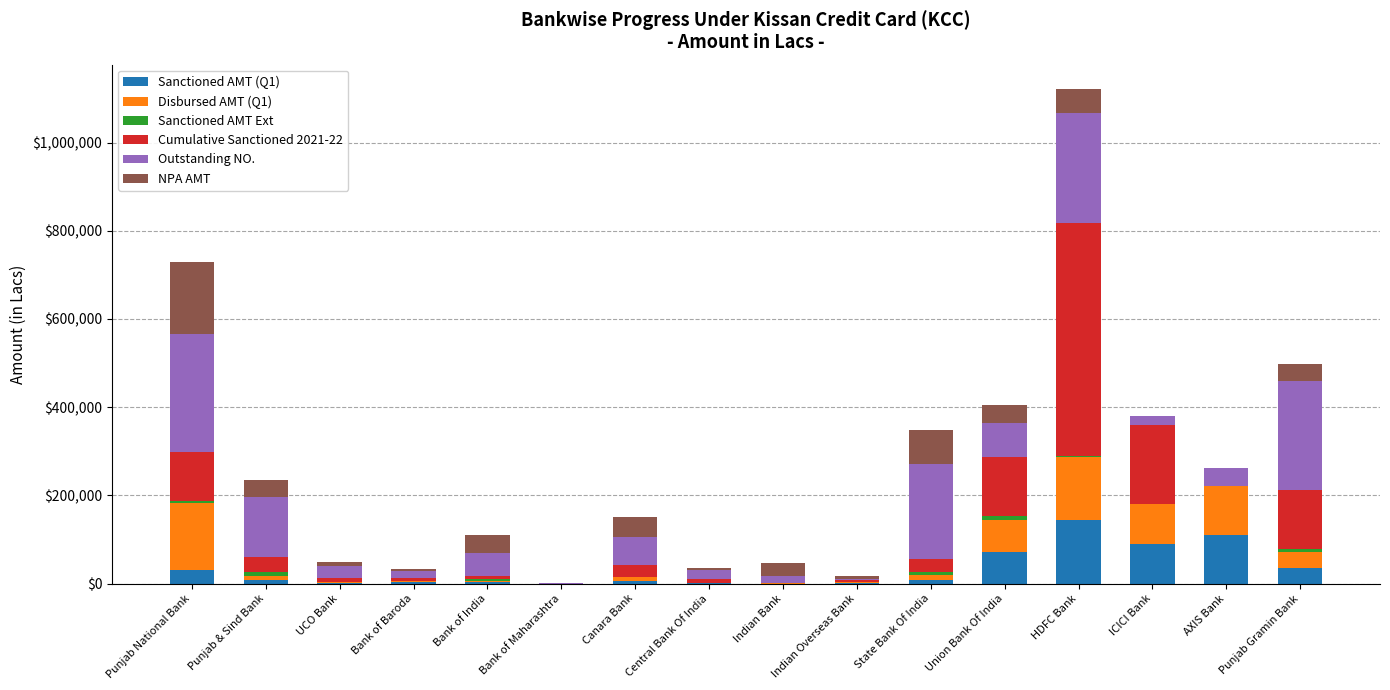

How many categories are shown in the chart?

16